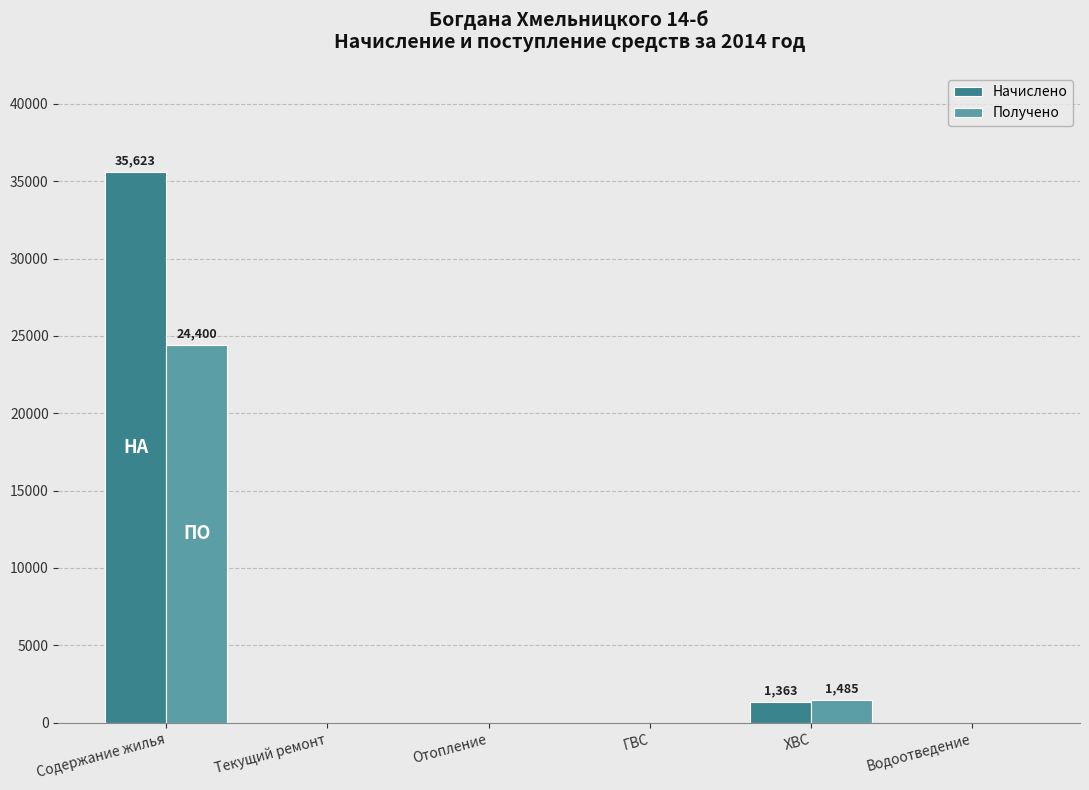

What is the greatest value displayed?

35623.1